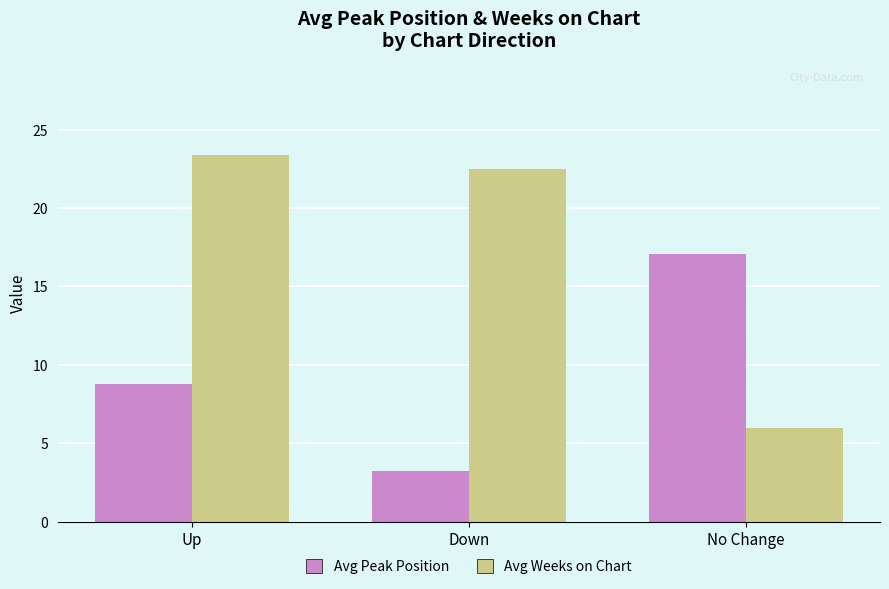

At which label is Avg Peak Position closest to 10?

Up